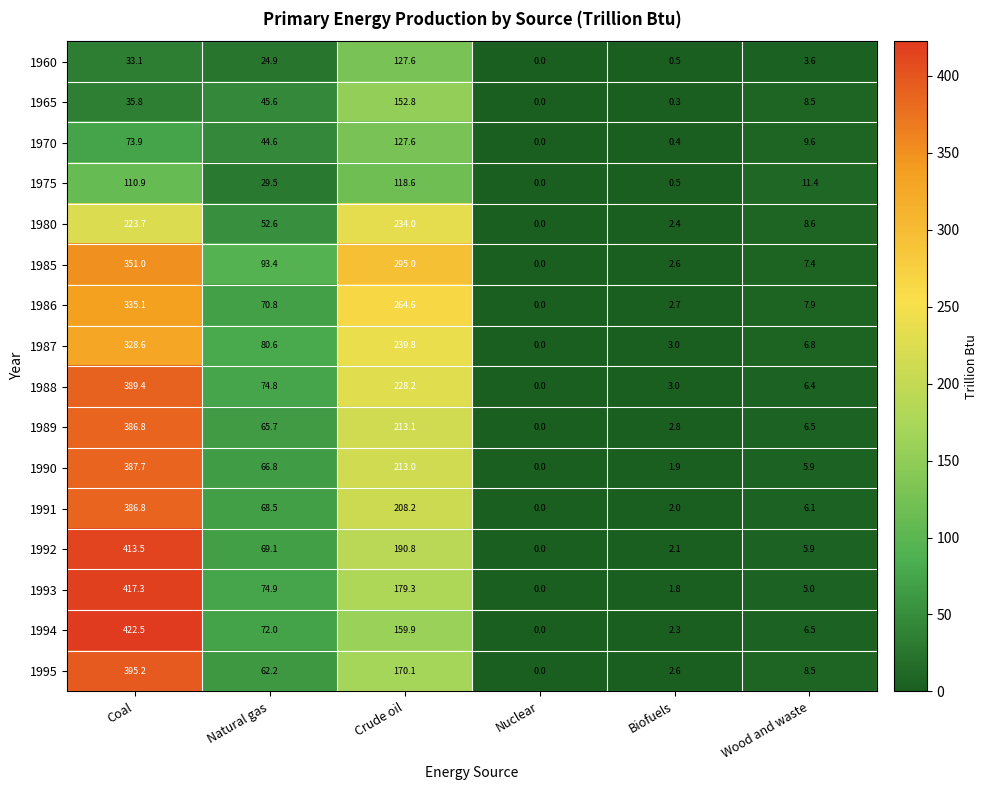

Is the value of 1987 at Biofuels greater than the value of 1985 at Natural gas?

No